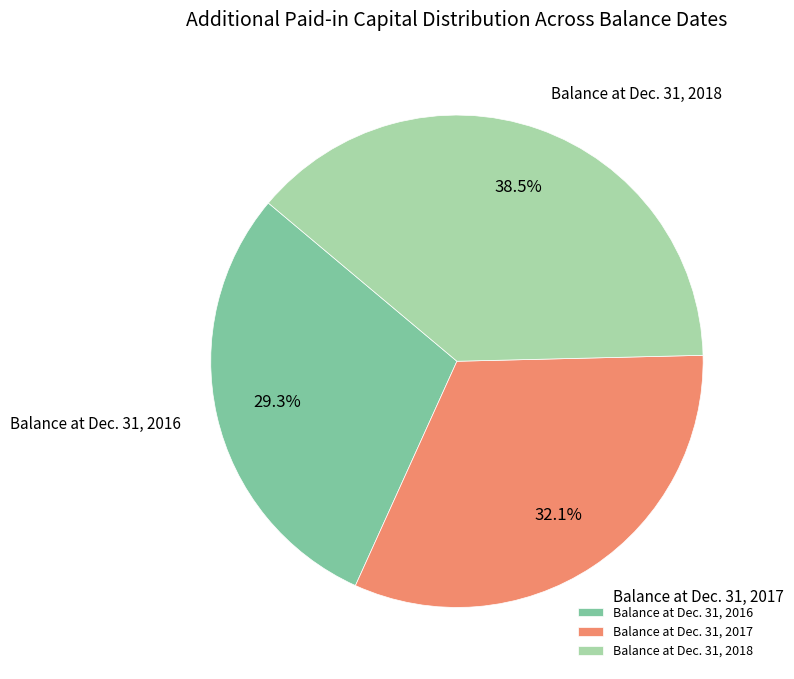

Rank the categories by value from highest to lowest.

Balance at Dec. 31, 2018, Balance at Dec. 31, 2017, Balance at Dec. 31, 2016